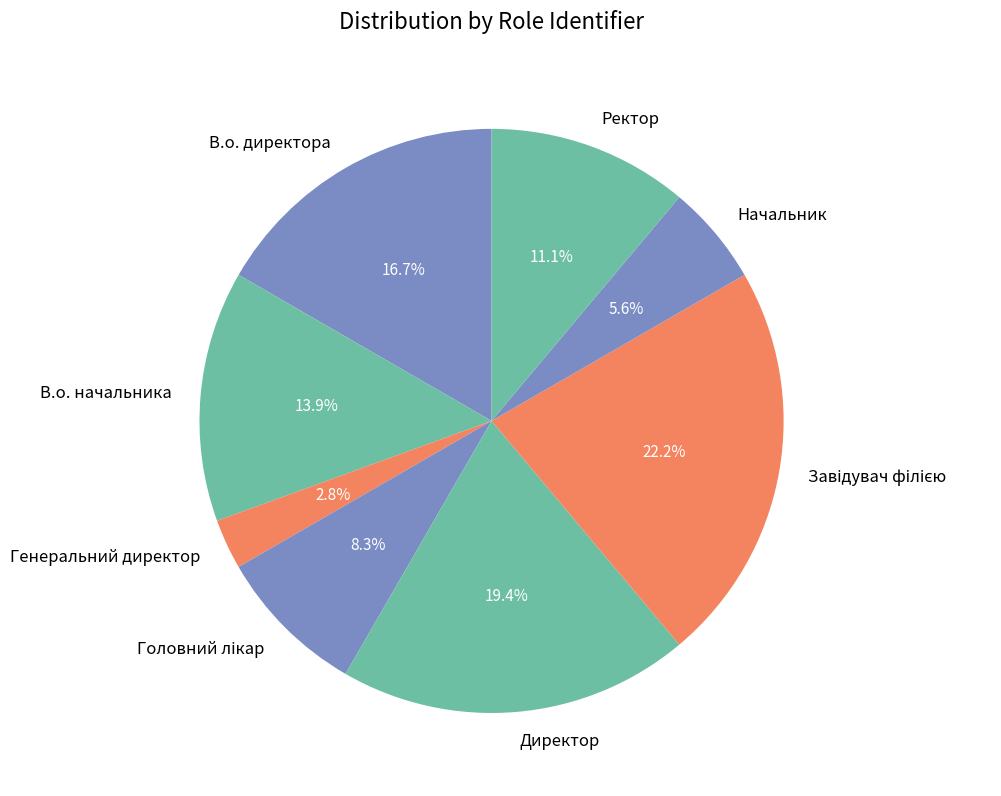

Count the number of slices in the pie.

8